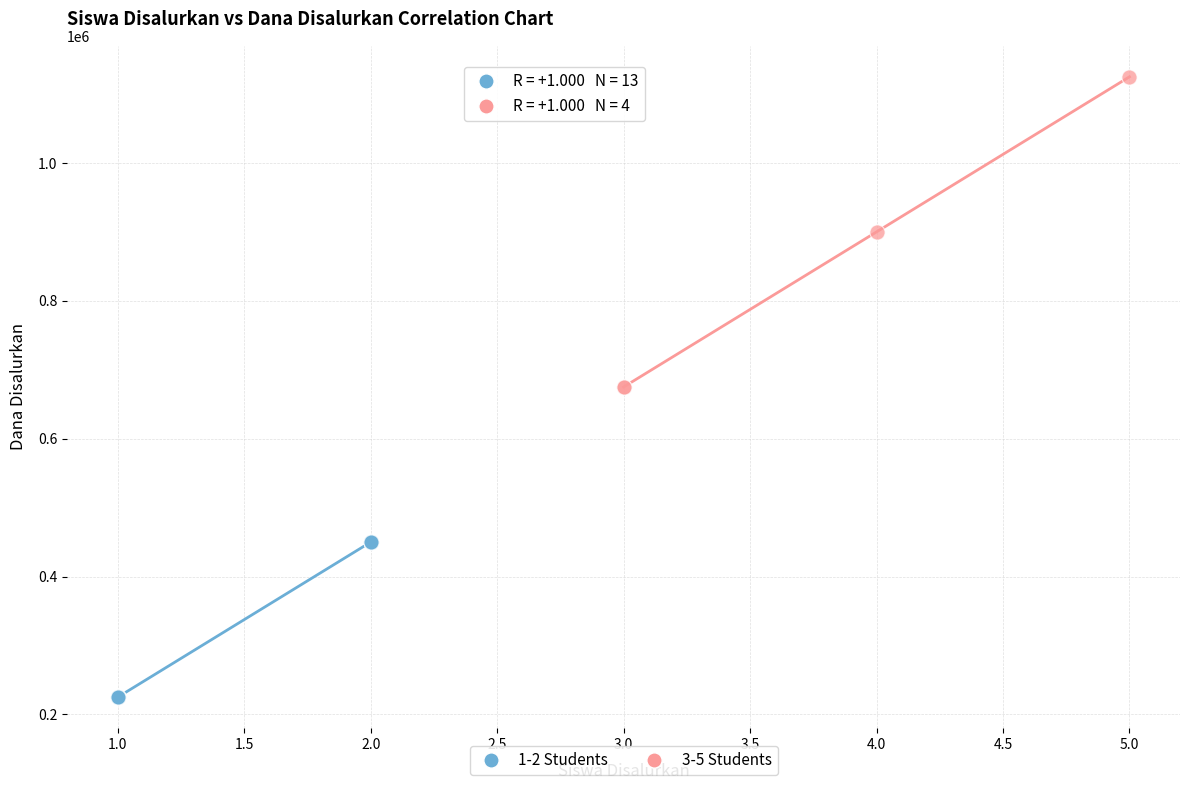

Which series reaches the maximum Y coordinate?

3-5 Students